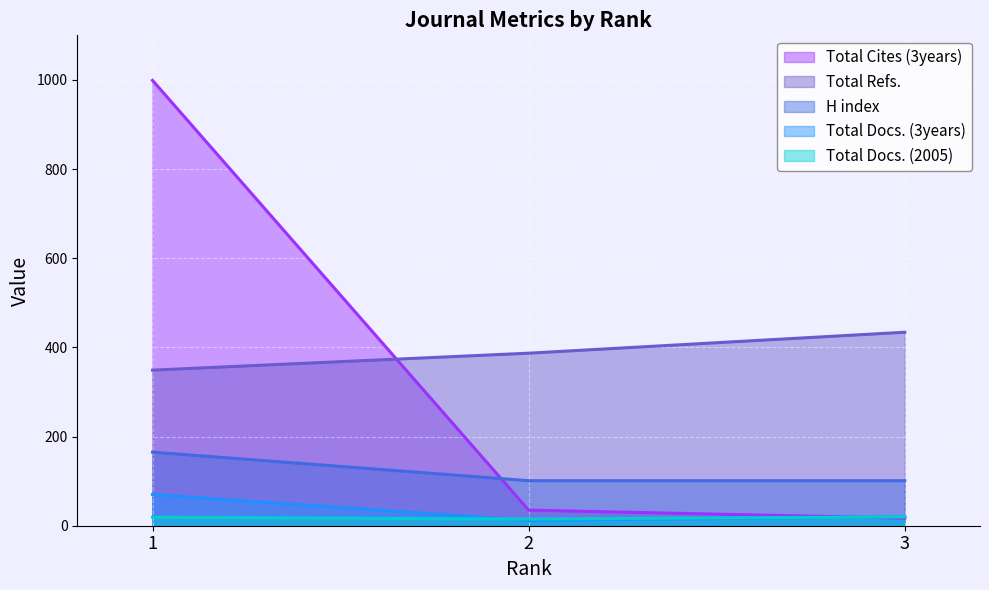

Reading left to right, extract all data points from this chart.

H index: 165	101	101
Total Docs. (2005): 19	15	20
Total Docs. (3years): 70	12	20
Total Refs.: 349	387	434
Total Cites (3years): 999	35	17